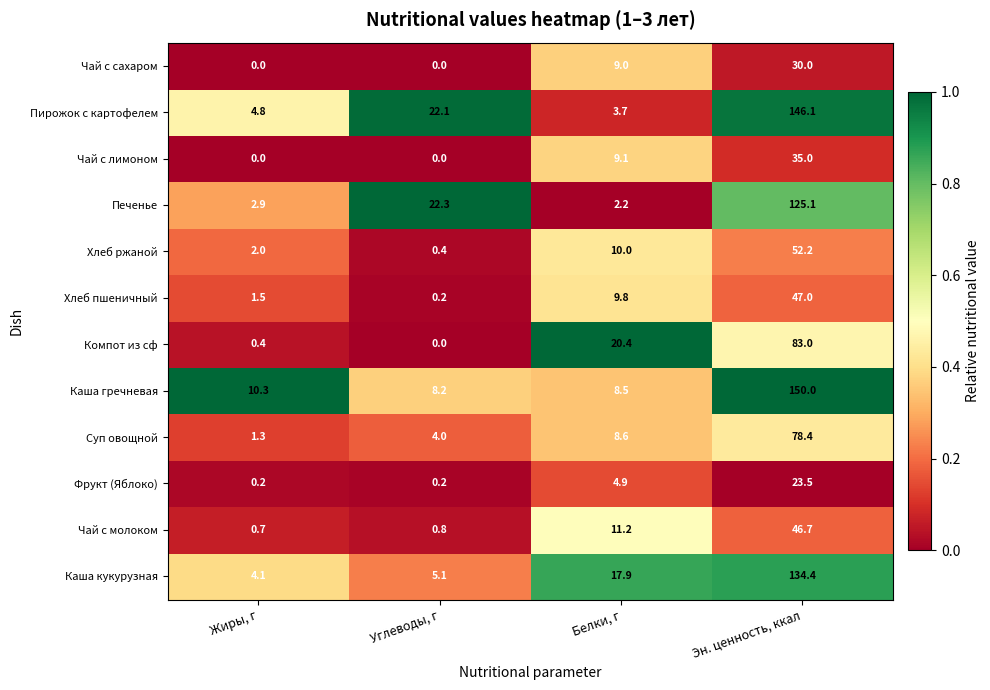

What is the difference between the second highest and minimum values in the Каша гречневая series?

2.1